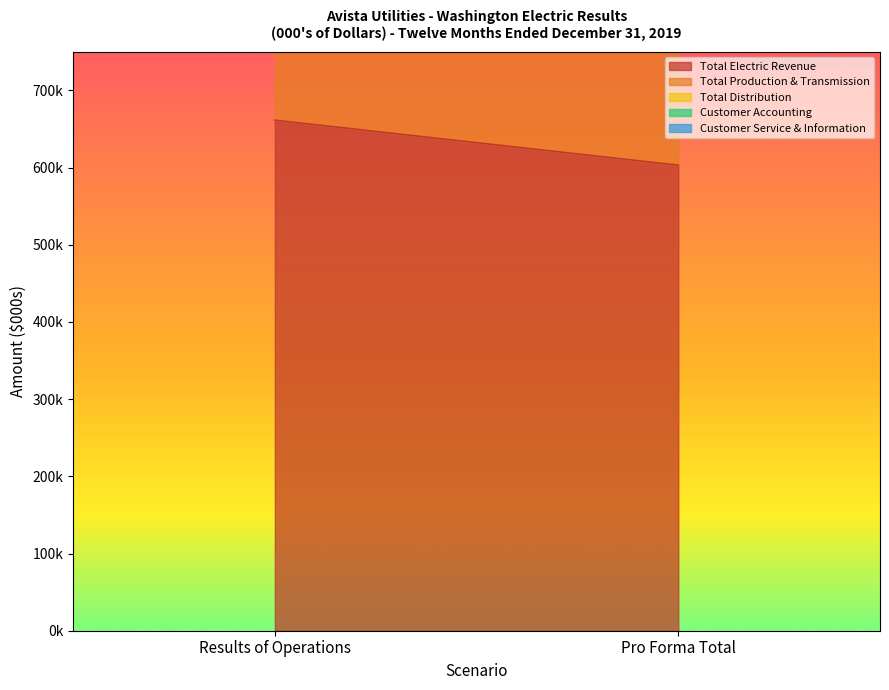

Count the number of categories in the chart.

2